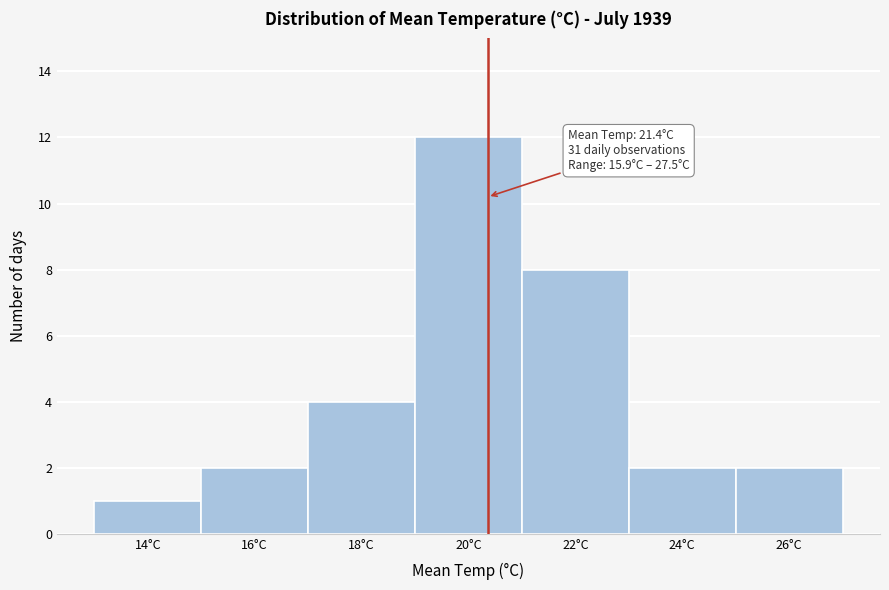

Reading left to right, transcribe all the data shown in this chart.

14°C=1	16°C=2	18°C=4	20°C=12	22°C=8	24°C=2	26°C=2